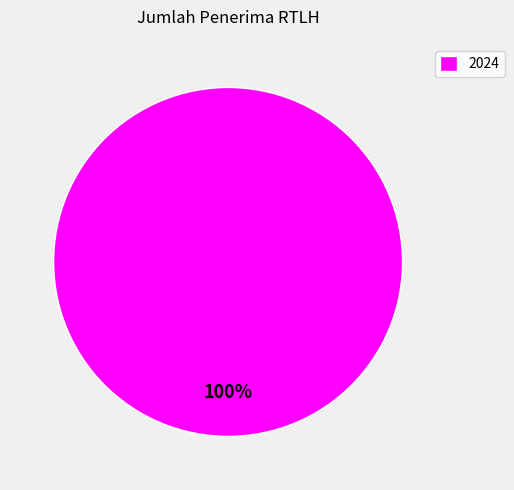

Rank the categories by value from lowest to highest.

2024